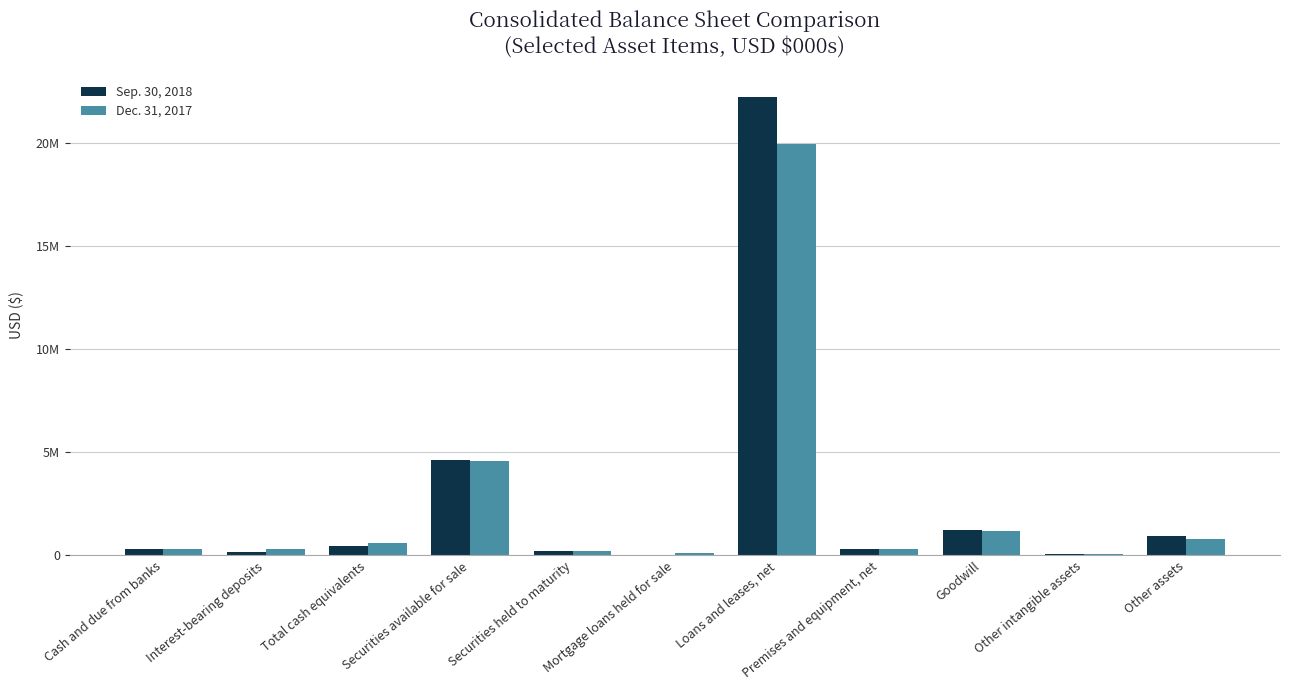

Are the bars horizontal?

No